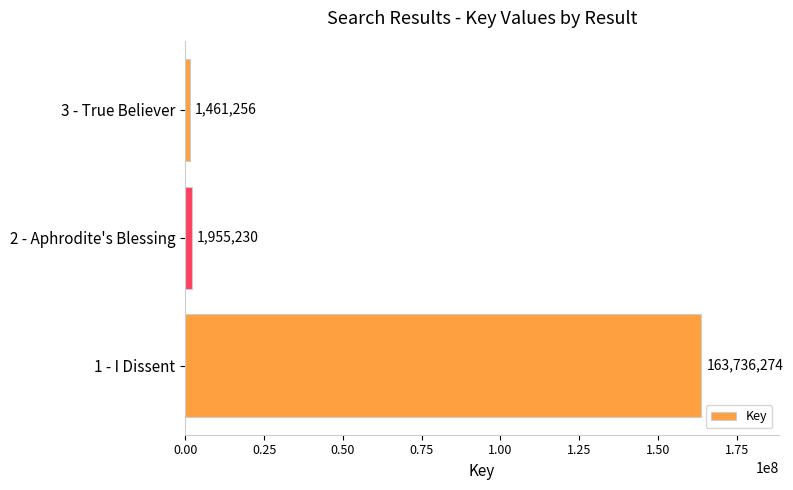

Reading top to bottom, what are all the values shown in this chart?

1461256	1955230	163736274